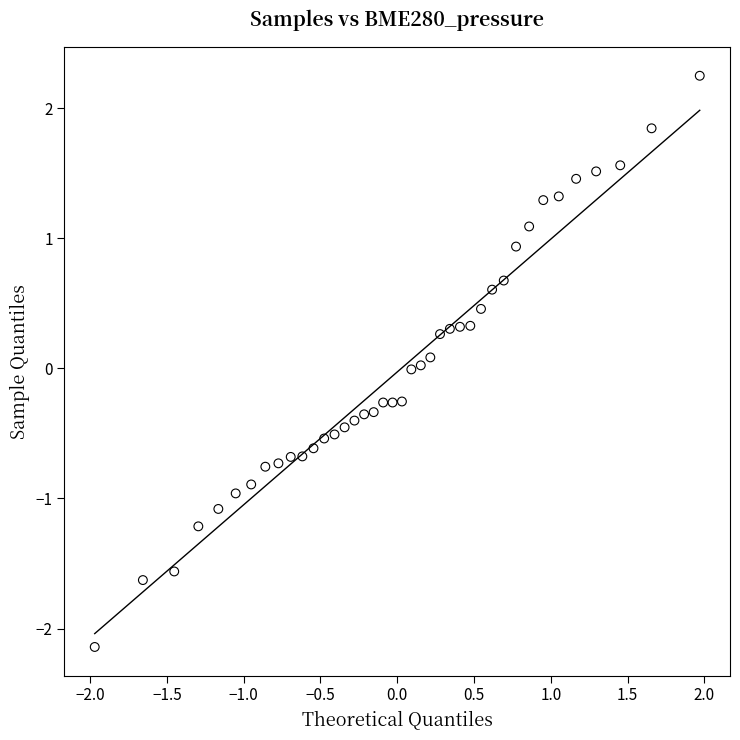

What is the range of X values (max minus min)?

3.9